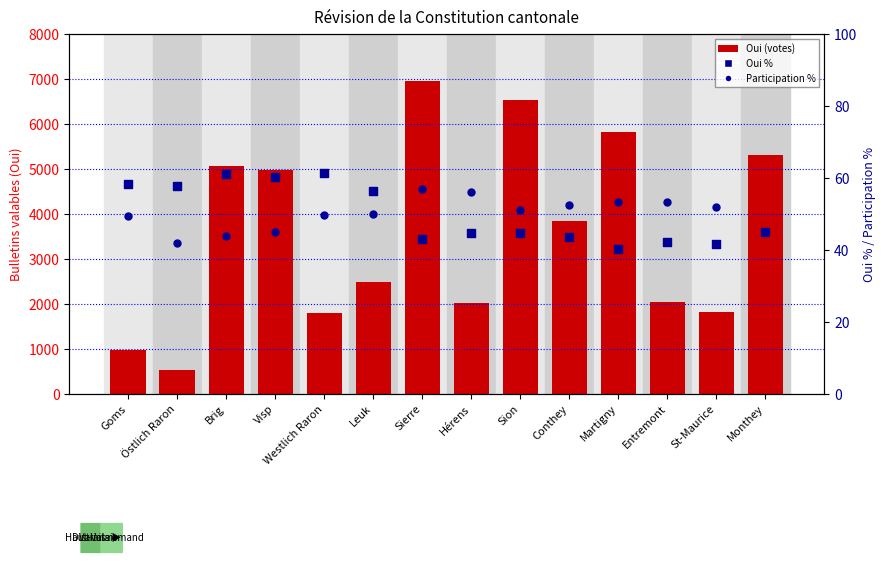

At which category is the sum across all series the highest?

Sierre